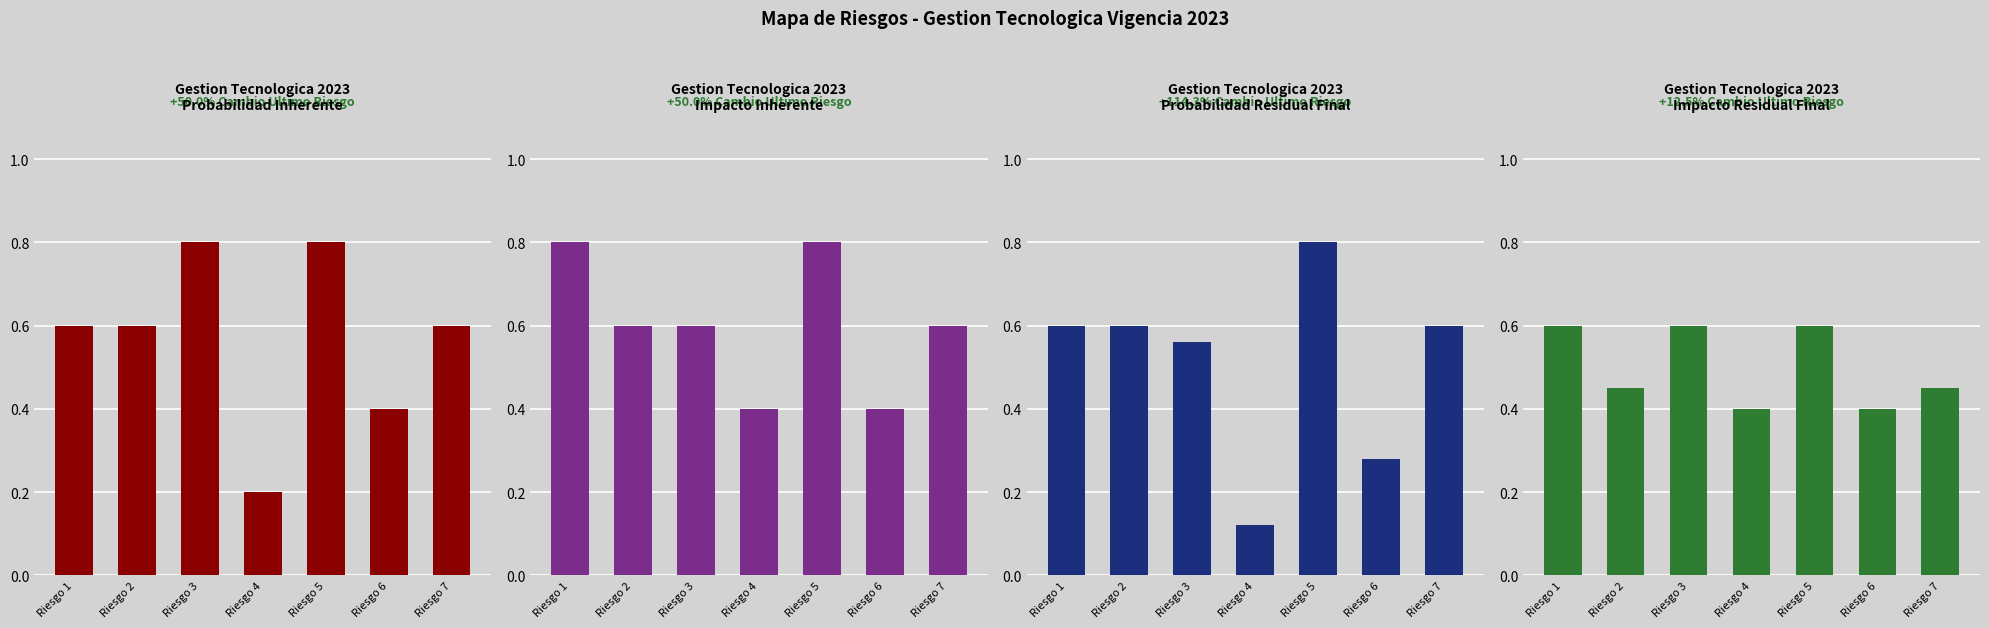

True or false: Impacto Residual Final has a value of 0.9 at Riesgo 5.

False